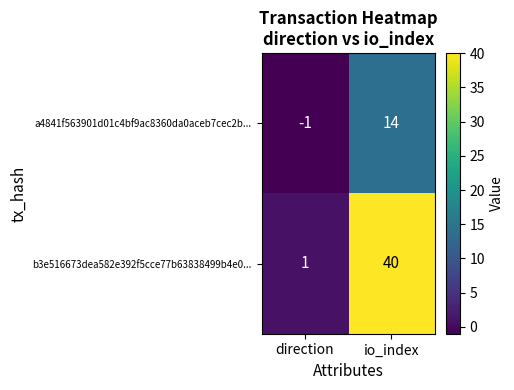

Reading right to left, list all the values displayed in this chart.

a4841f563901d01c4bf9ac8360da0aceb7cec2b...: io_index=14	direction=-1
b3e516673dea582e392f5cce77b63838499b4e0...: io_index=40	direction=1